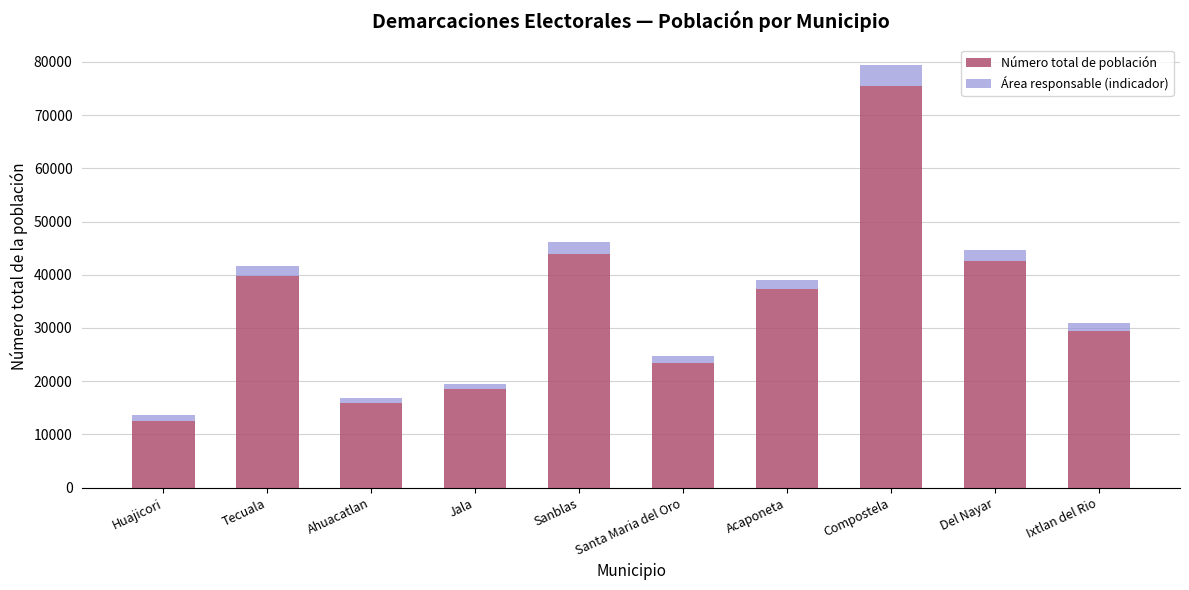

Reading left to right, transcribe the values for Número total de población.

Huajicori=12614	Tecuala=39718	Ahuacatlan=15953	Jala=18580	Sanblas=43979	Santa Maria del Oro=23477	Acaponeta=37309	Compostela=75520	Del Nayar=42514	Ixtlan del Rio=29416